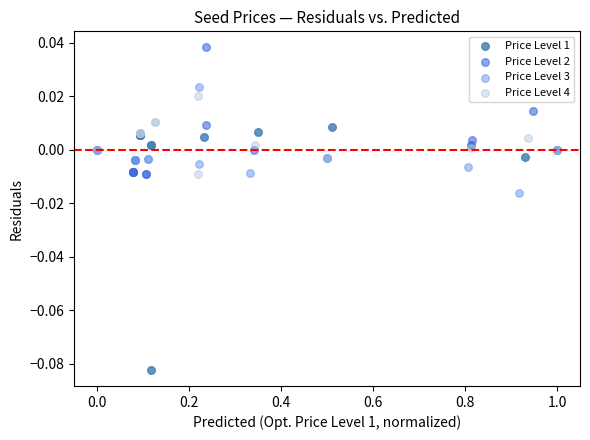

Which series contains the lowest Y value?

Price Level 1